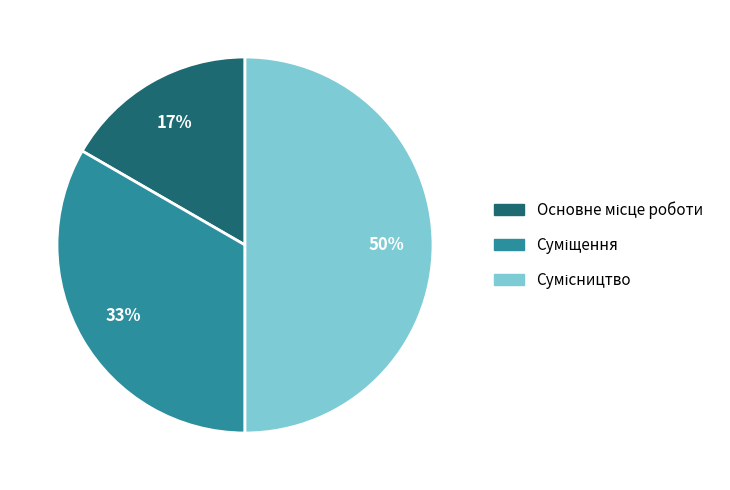

To the nearest percent, what is the average slice percentage?

33%